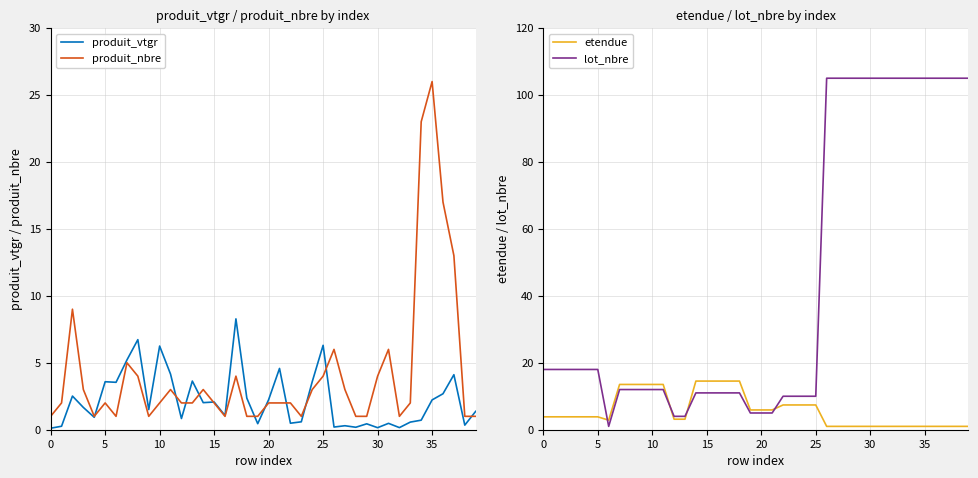

What is the label of the 16th point from the right?

24